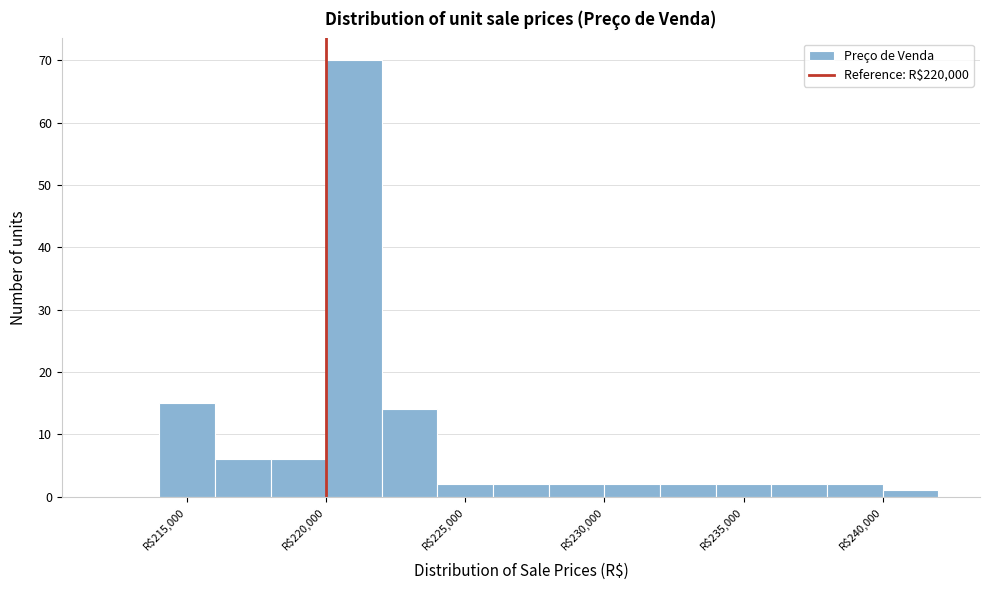

Reading left to right, list every bar in this chart as the range it spans on the x-axis followed by its height. The values are not printed on the chart, so give them approximately, as read against the axis.

212000 to 214000: 0
214000 to 216000: 15
216000 to 218000: 6
218000 to 220000: 6
220000 to 222000: 70
222000 to 224000: 14
224000 to 226000: 2
226000 to 228000: 2
228000 to 230000: 2
230000 to 232000: 2
232000 to 234000: 2
234000 to 236000: 2
236000 to 238000: 2
238000 to 240000: 2
240000 to 242000: 1